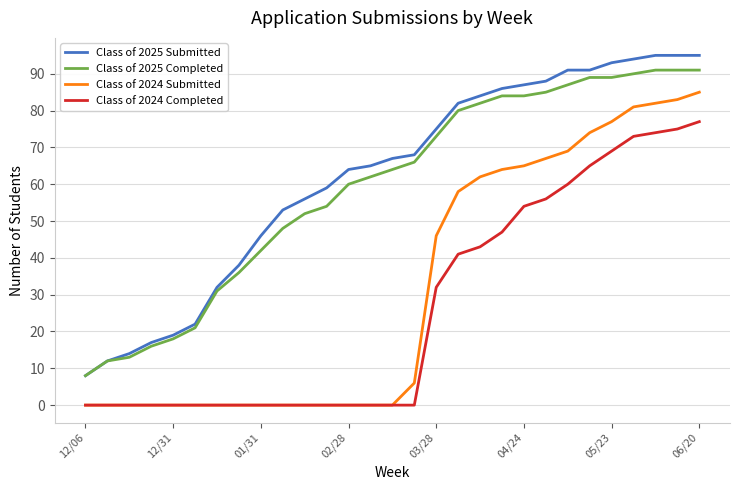

True or false: Class of 2024 Completed and Class of 2025 Submitted cross at least once.

False